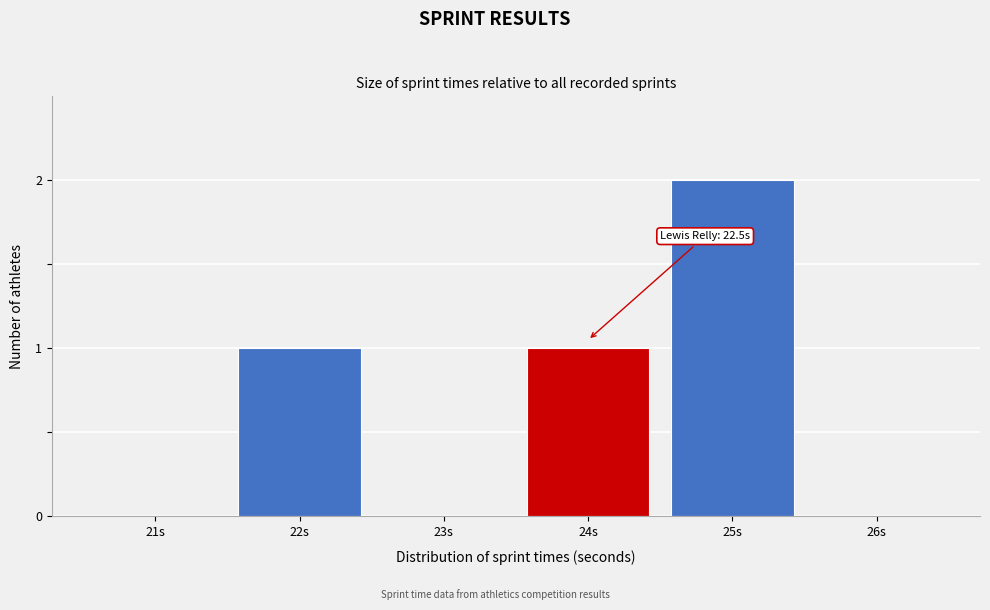

Reading left to right, list all the values displayed in this chart.

21s=0	22s=1	23s=0	24s=1	25s=2	26s=0